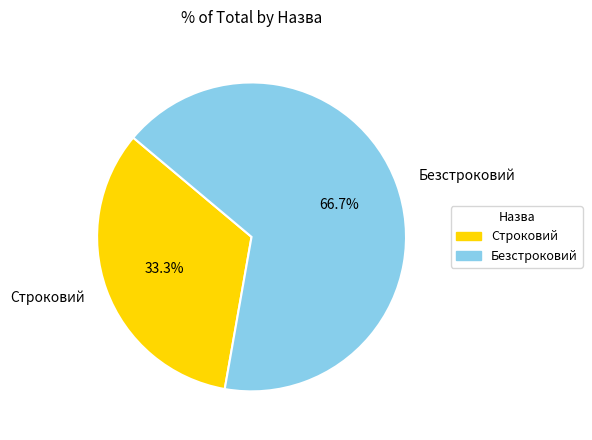

What portion of the pie excludes Безстроковий?

33.3%